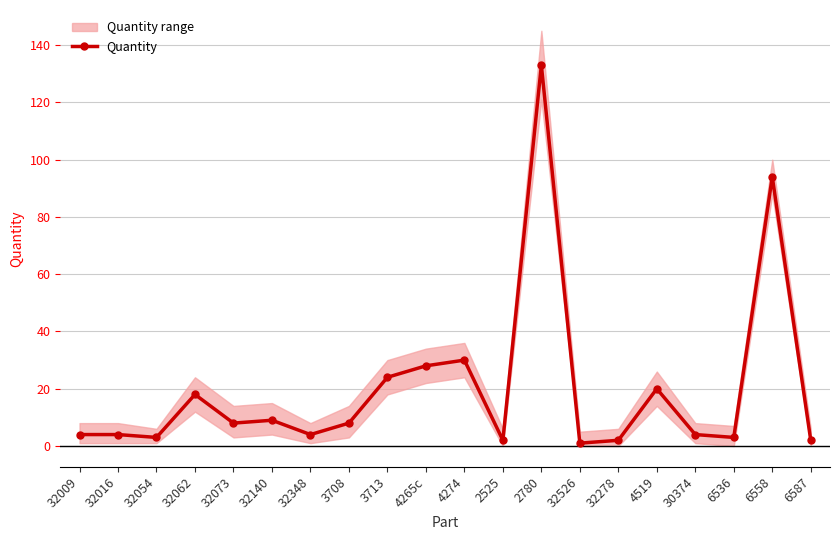

What position from the left is 6587?

20